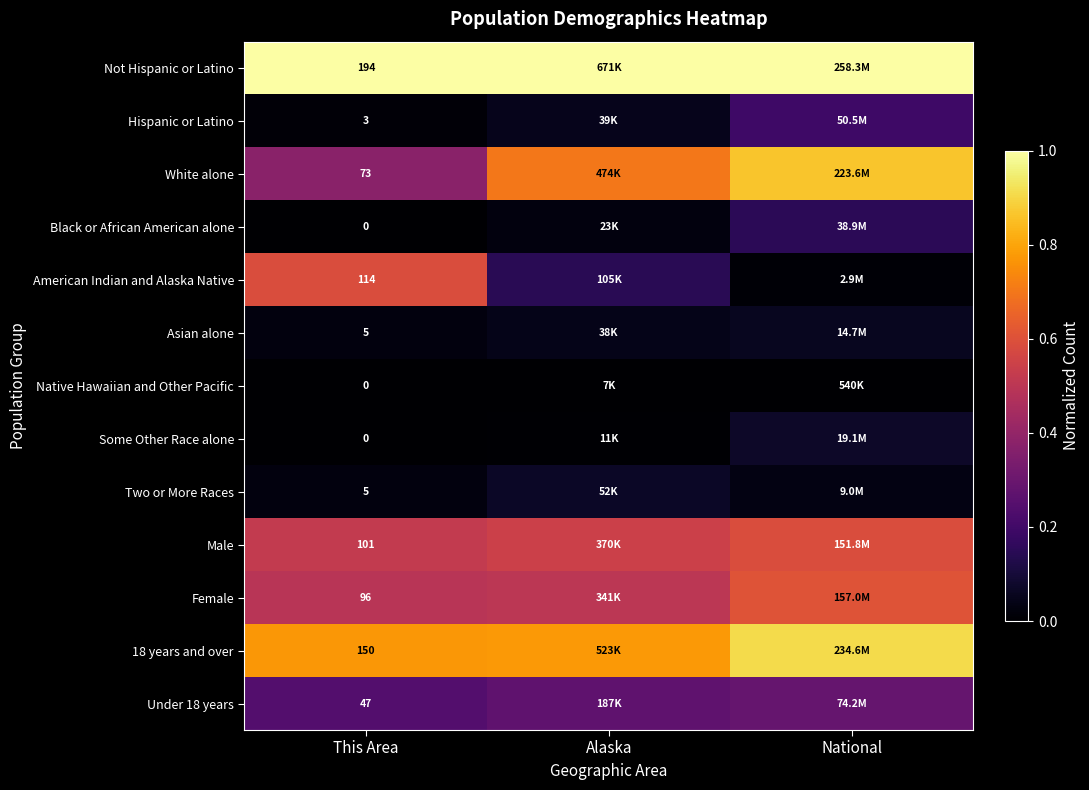

List the series in order of their peak value, lowest first.

Native Hawaiian and Other Pacific, Asian alone, Two or More Races, Some Other Race alone, Black or African American alone, Hispanic or Latino, Under 18 years, Male, American Indian and Alaska Native, Female, White alone, 18 years and over, Not Hispanic or Latino